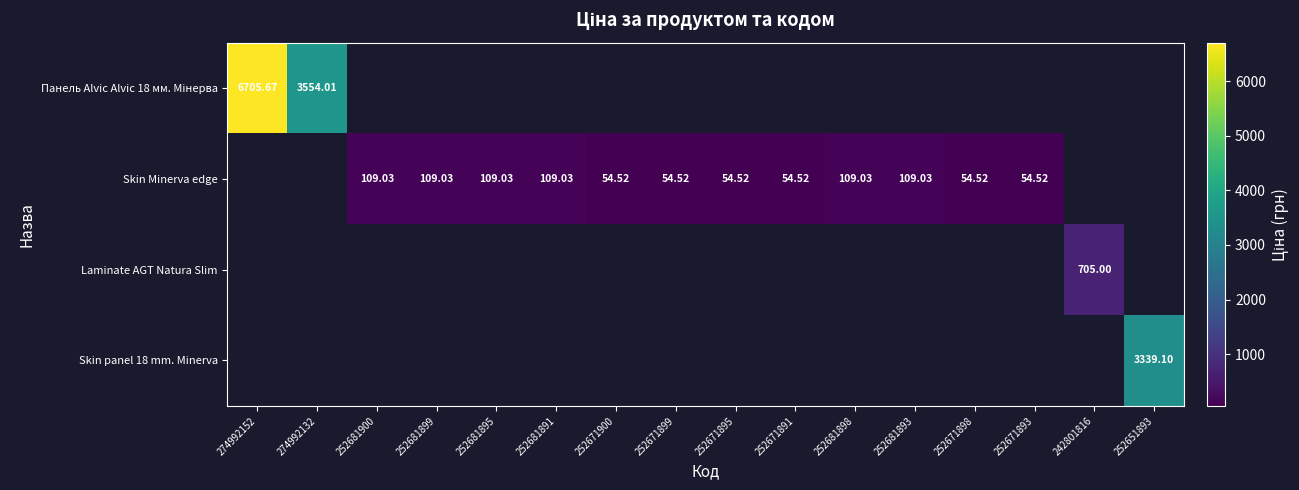

Between 252671900 and 252671893, which series saw the biggest shift?

Skin Minerva edge